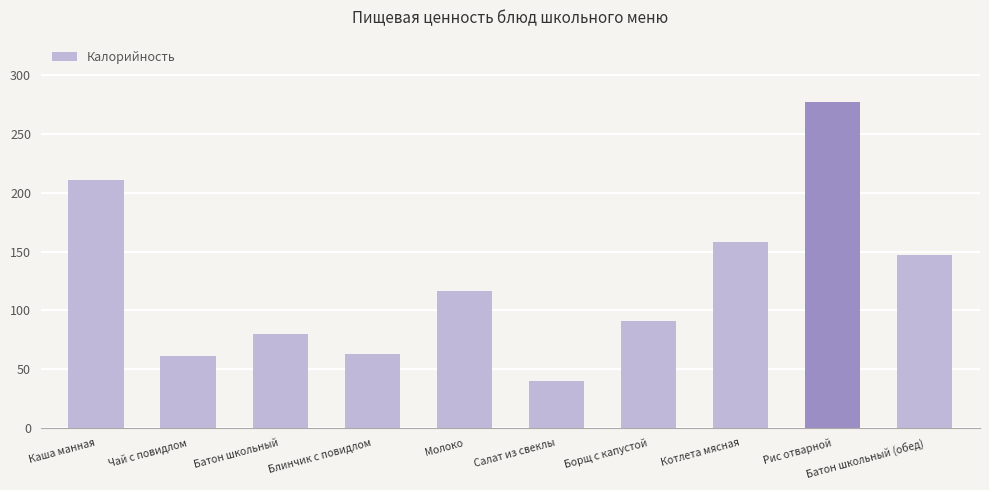

Which label corresponds to the largest value in the chart?

Рис отварной